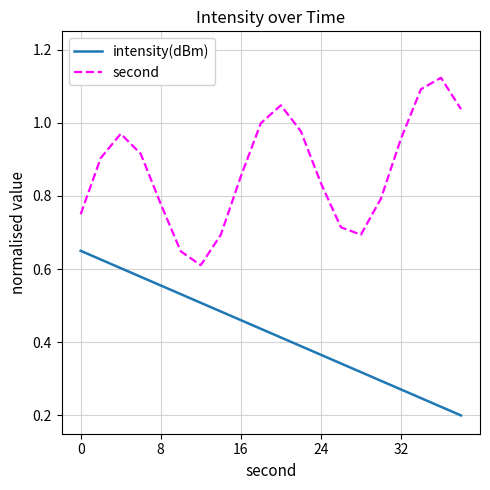

True or false: intensity(dBm) and second intersect in this chart.

False